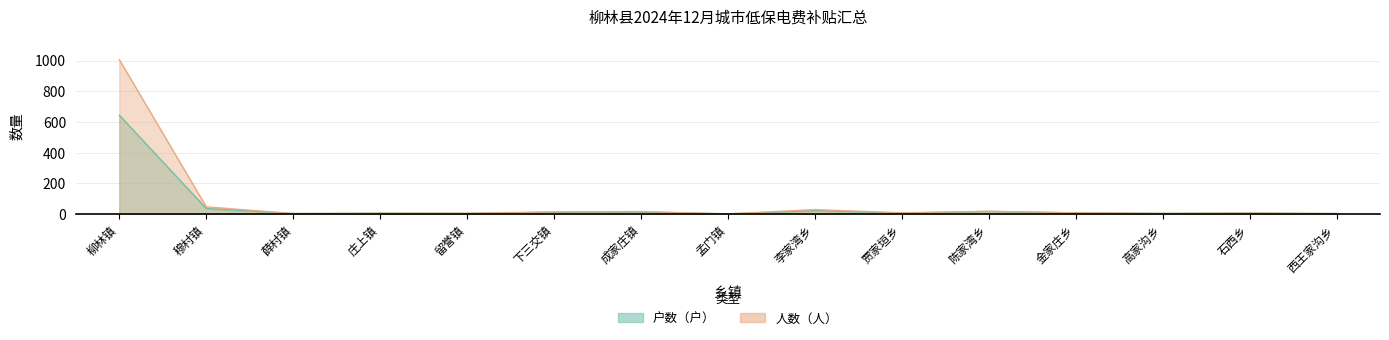

What is the smallest value displayed?

1